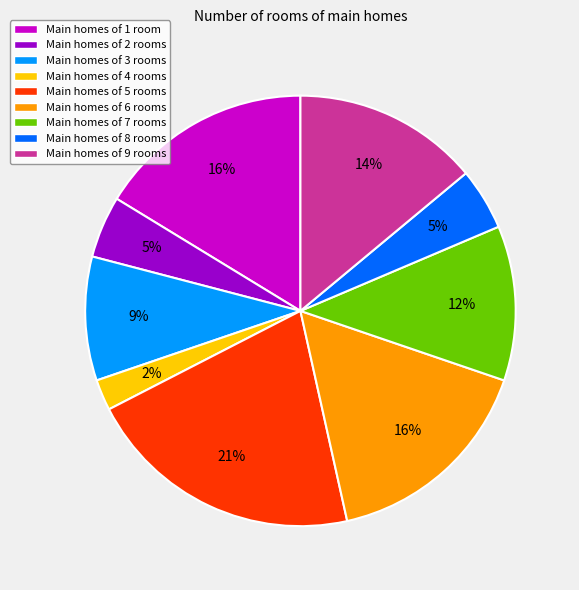

To the nearest percent, what percentage of the pie is Main homes of 6 rooms?

16%